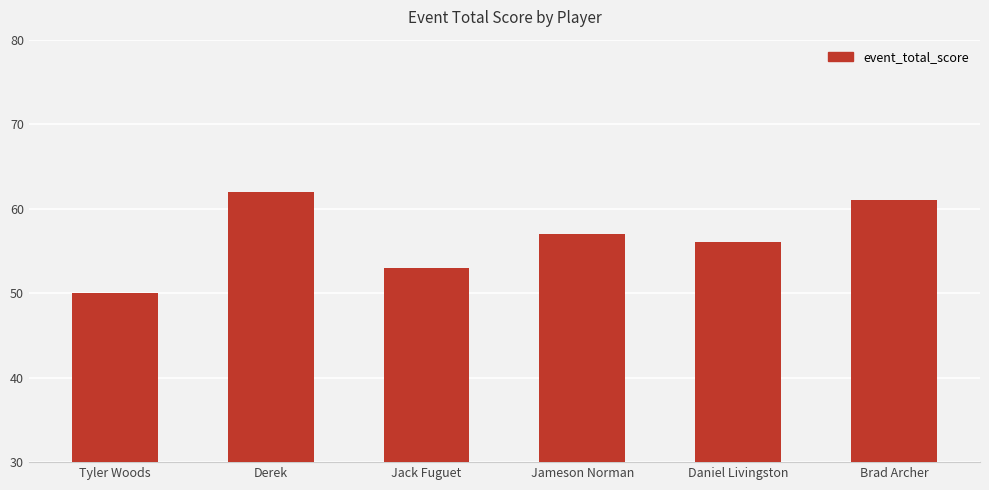

At which label is the value closest to 56?

Daniel Livingston